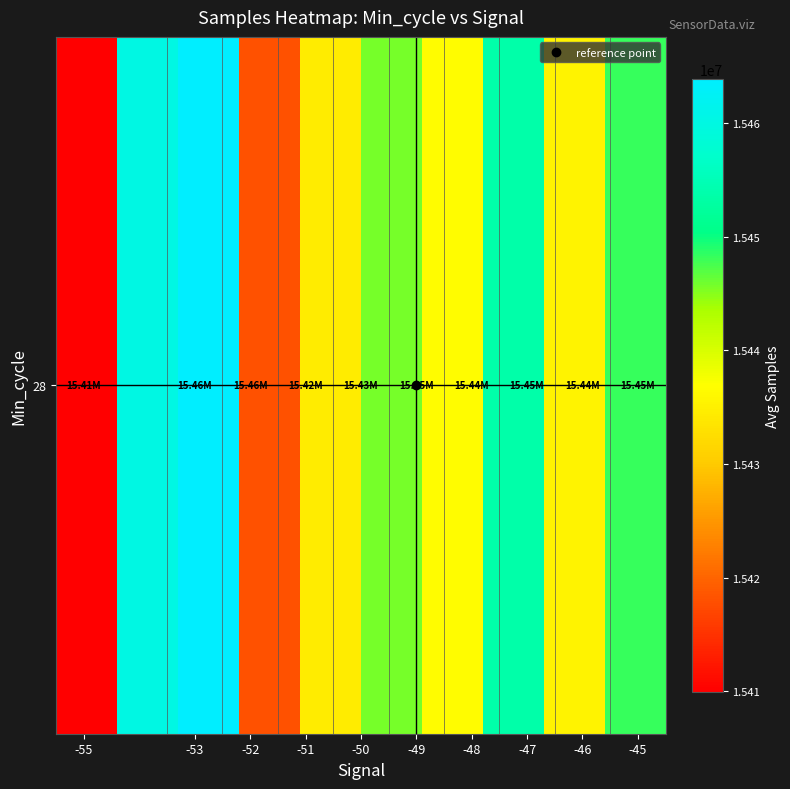

Approximately how many times larger is the value at -51 compared to -49?

1.0